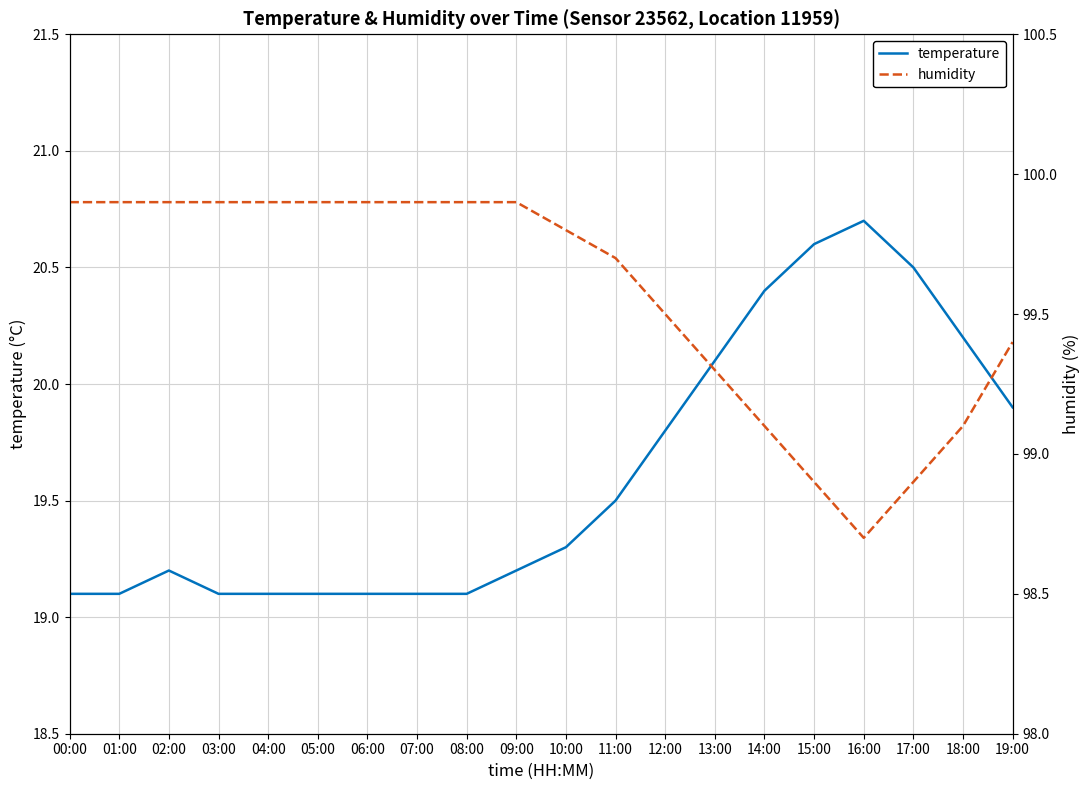

What is the difference between the maximum and minimum values in the temperature series?

1.6